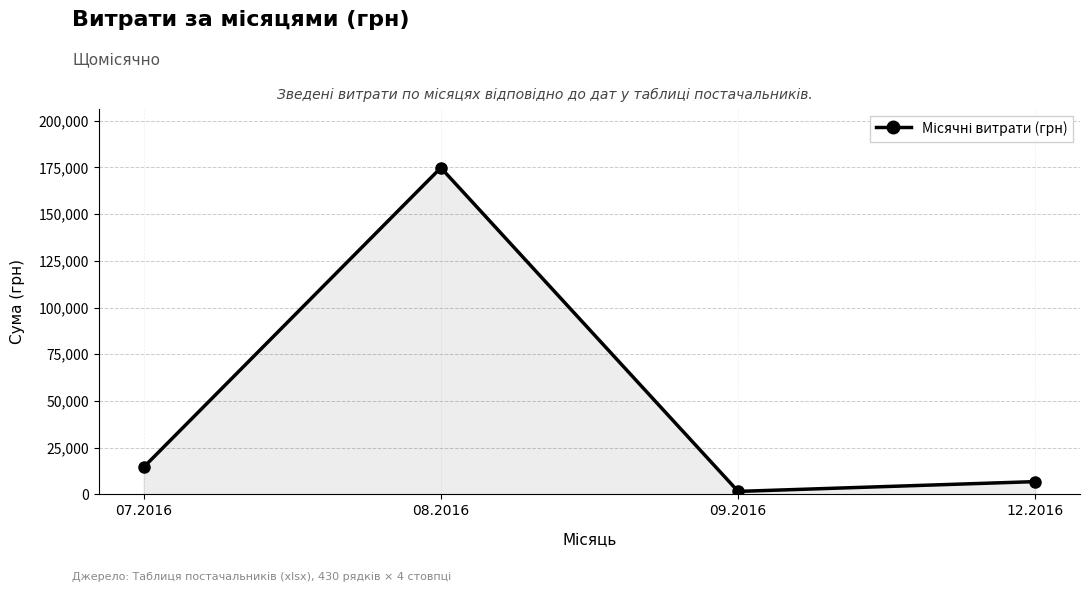

Reading left to right, extract all data points from this chart.

07.2016=14482.0	08.2016=174827.4	09.2016=1579.2	12.2016=6825.0